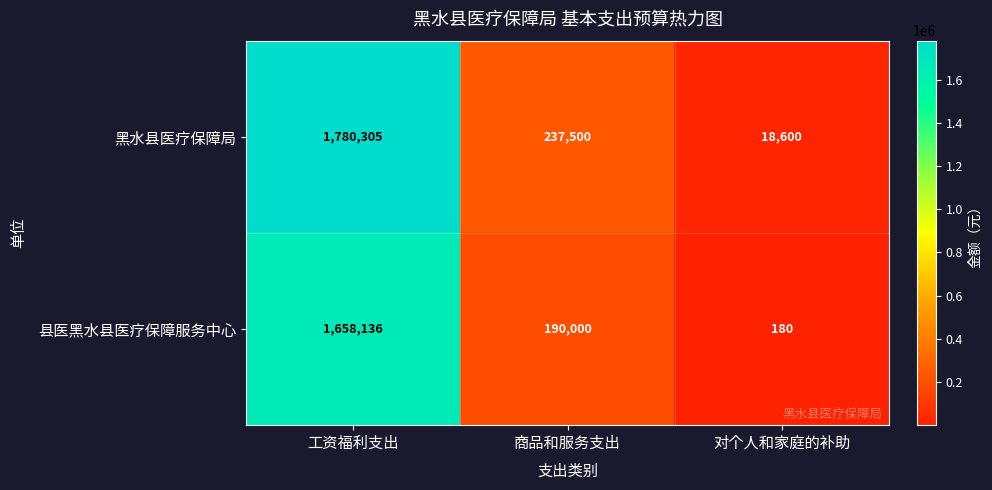

At how many categories does at least one series exceed 1626627?

1